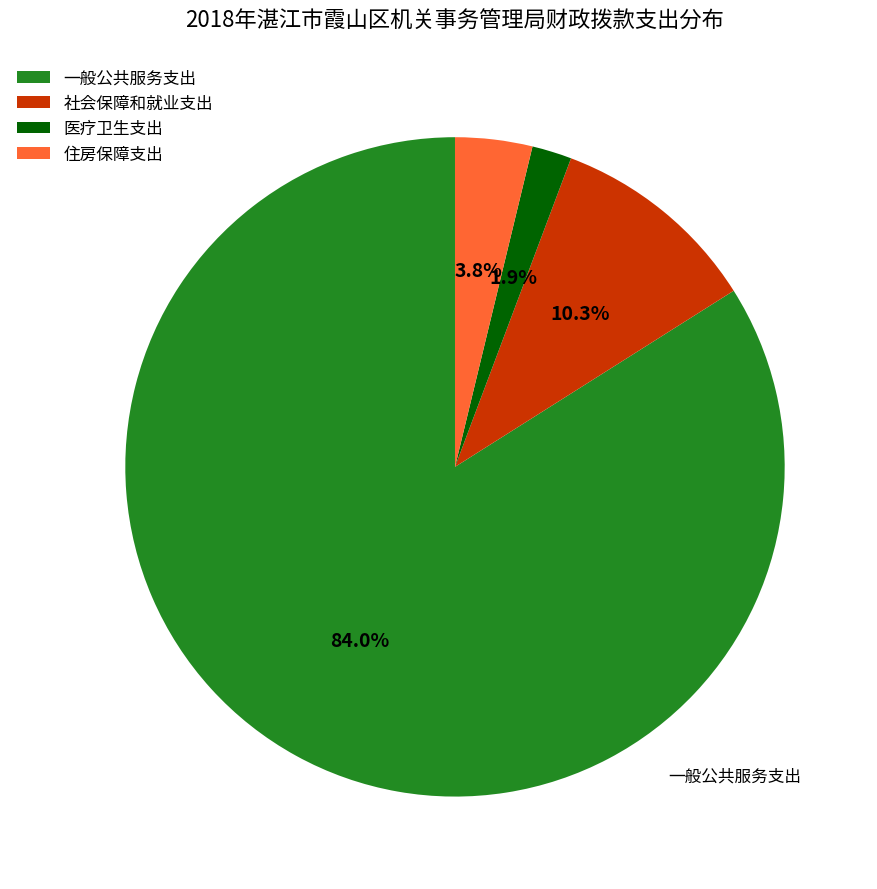

What is the smallest slice in the pie chart?

医疗卫生支出